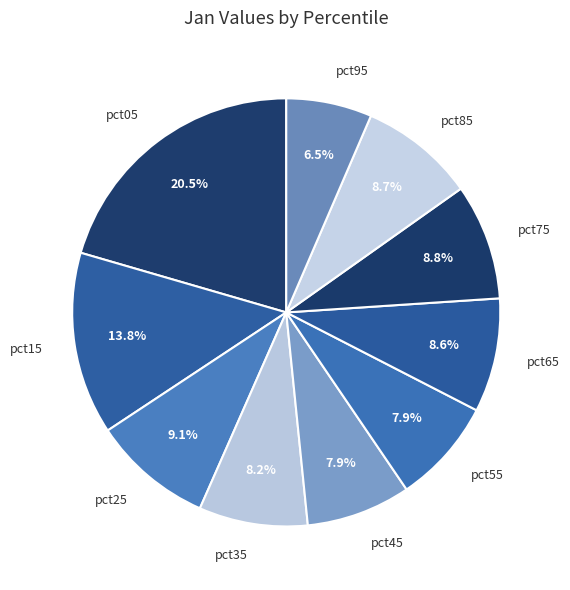

To the nearest percent, what is the combined percentage of pct25 and pct15?

23%